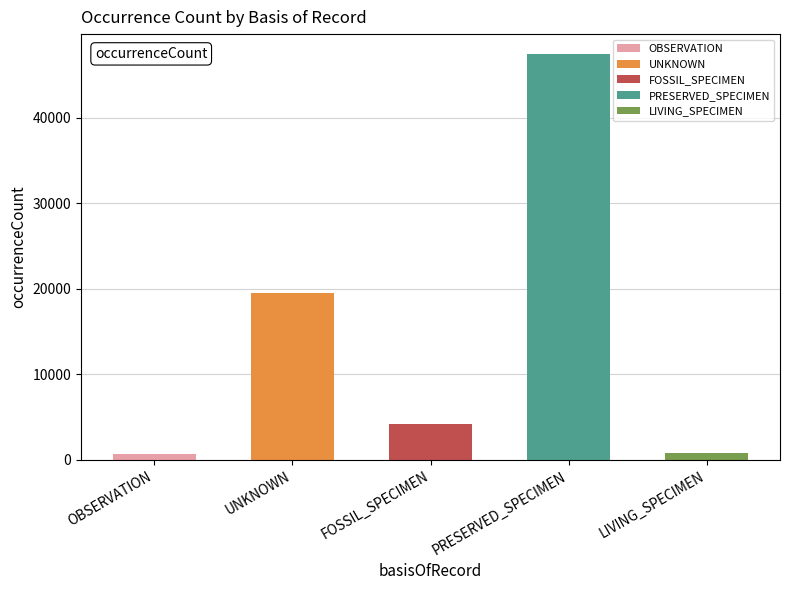

What is the label of the 5th bar from the right?

OBSERVATION